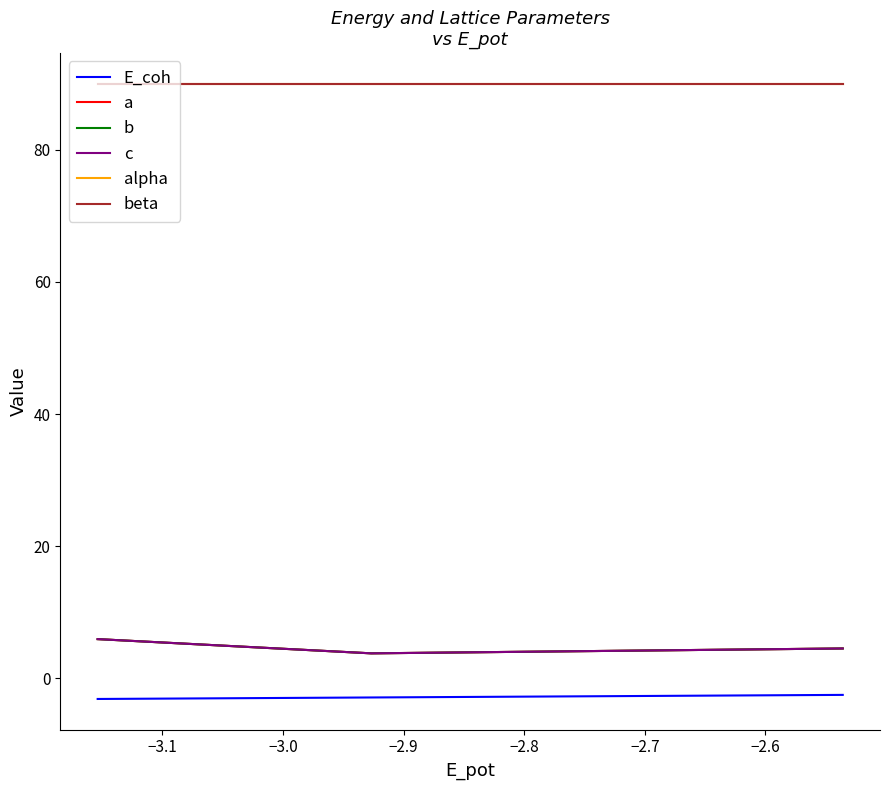

What are all the series names shown in the legend?

E_coh, a, b, c, alpha, beta